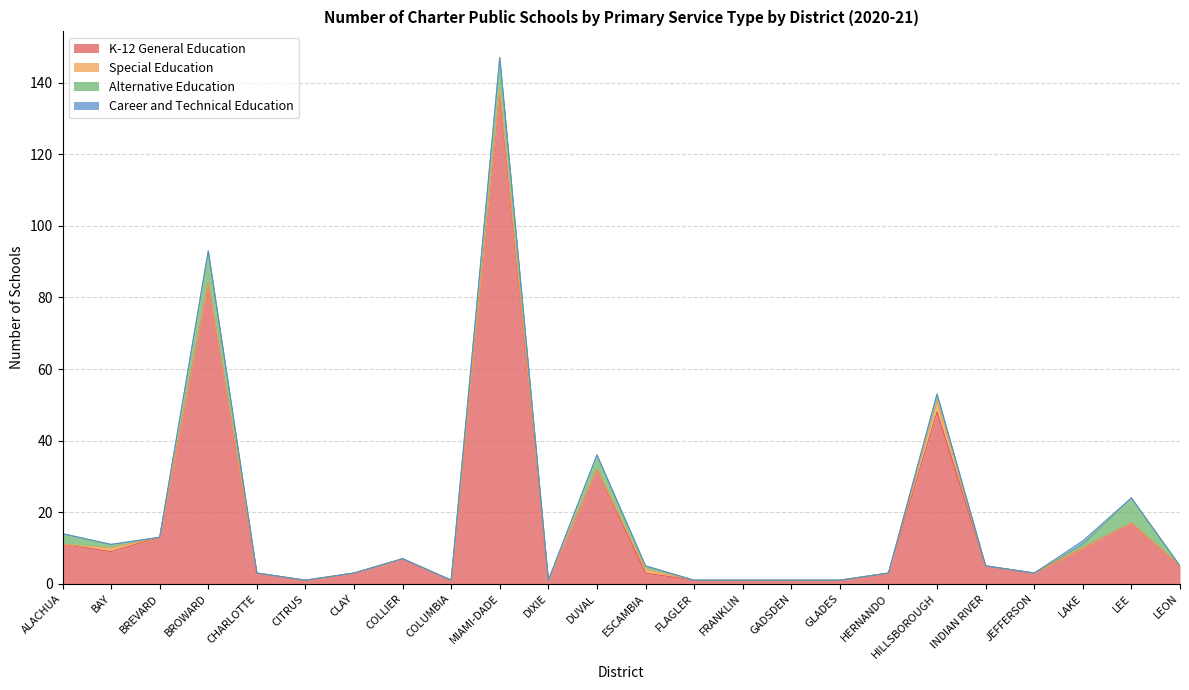

What is the value of the Special Education point at the 13th from the left?

1